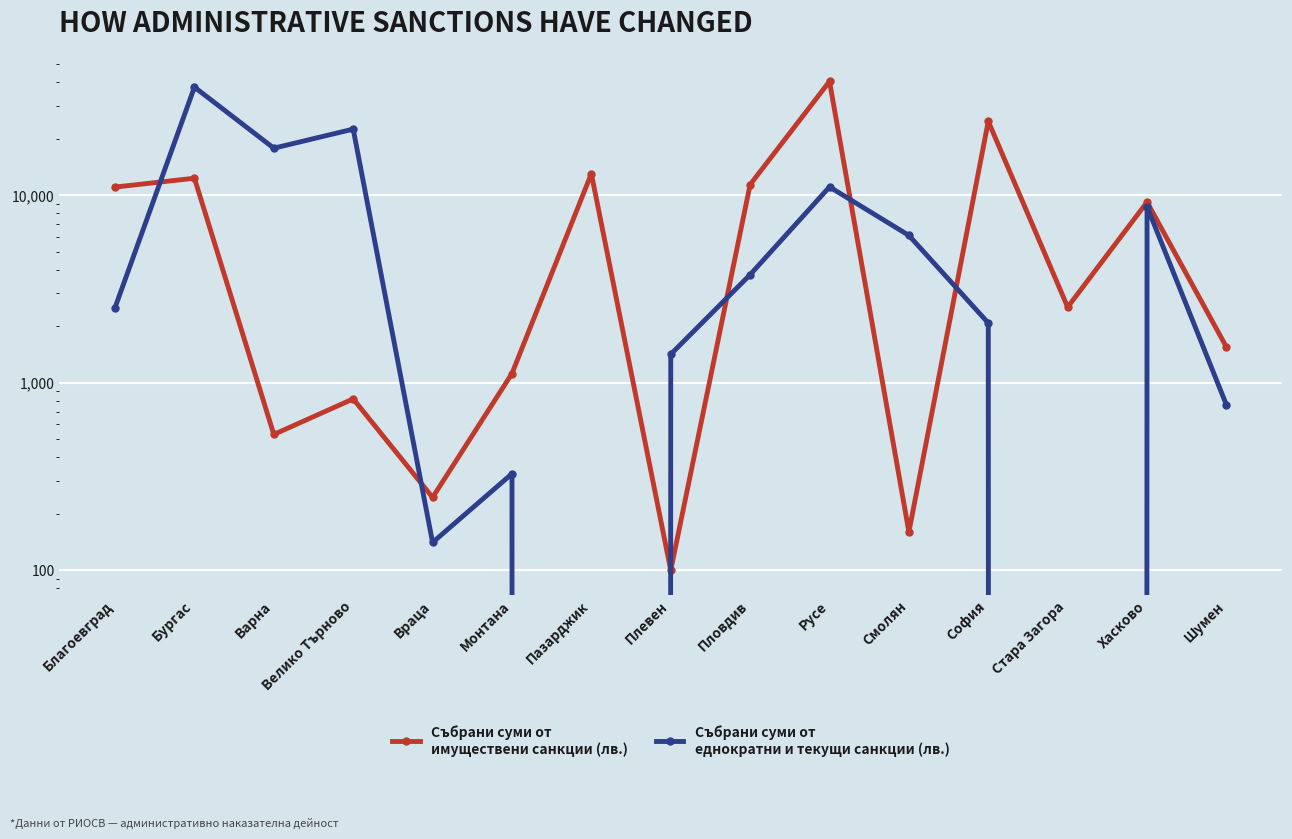

What is the difference between the second highest and second lowest values in the Събрани суми от
еднократни и текущи санкции (лв.) series?

22531.6